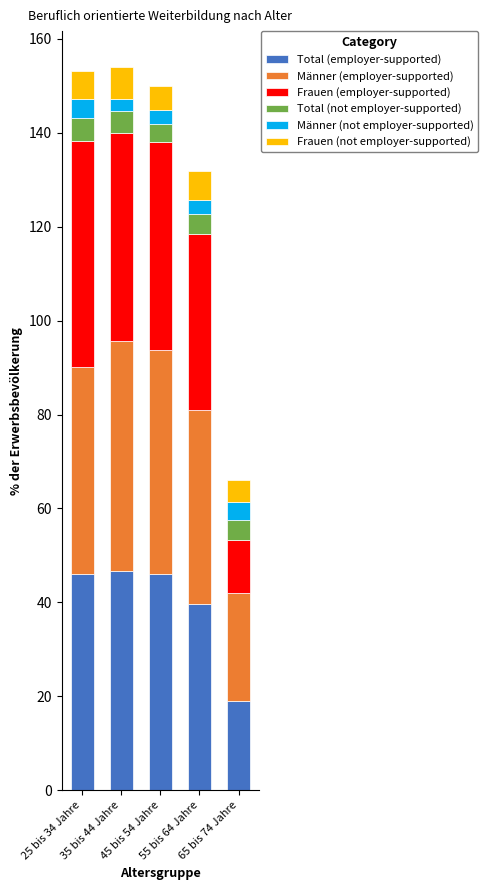

What is the lowest value of the Total (employer-supported) series?

19.0